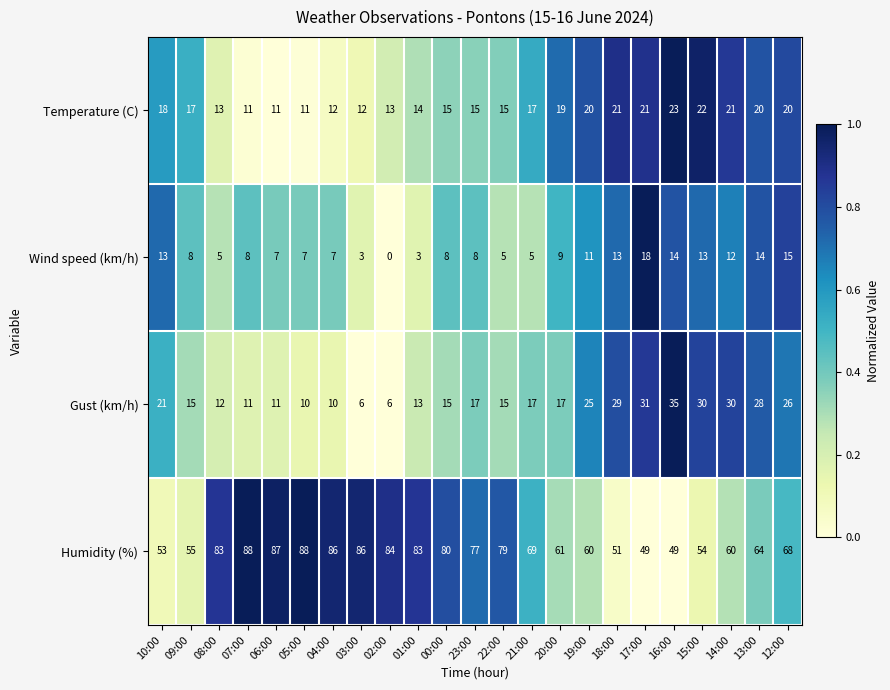

How many categories are shown in the chart?

23